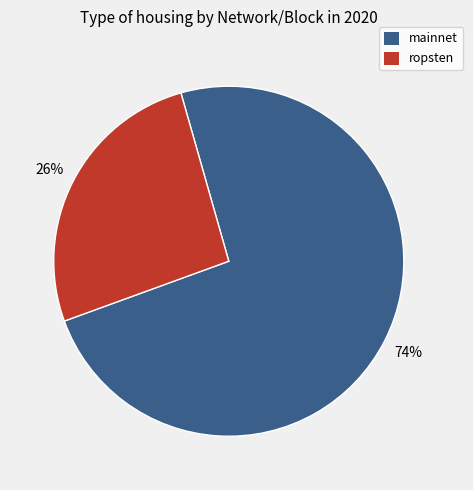

Is there a majority slice in this chart?

Yes